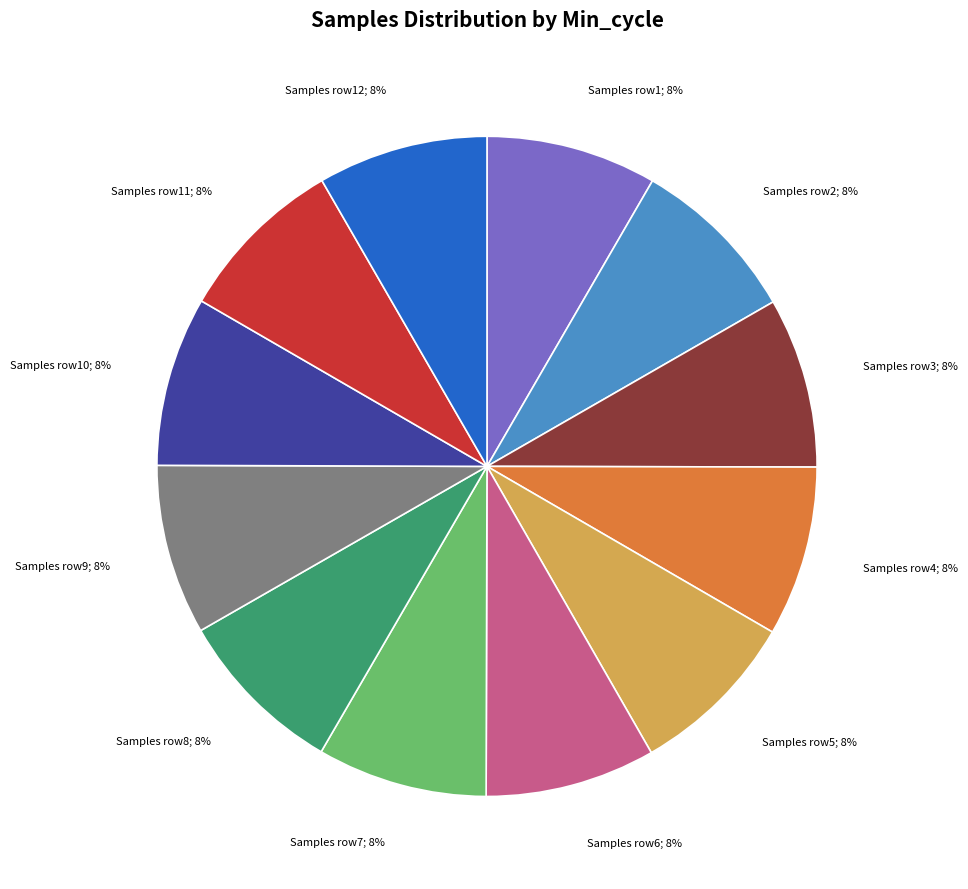

Does Samples row1; 8% account for over 50% of the chart?

No